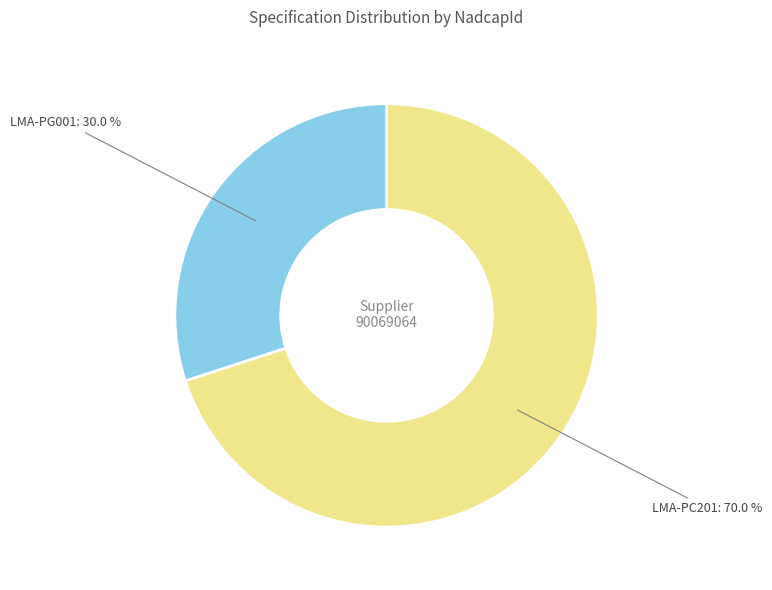

Is there any slice that represents more than half of the pie?

Yes